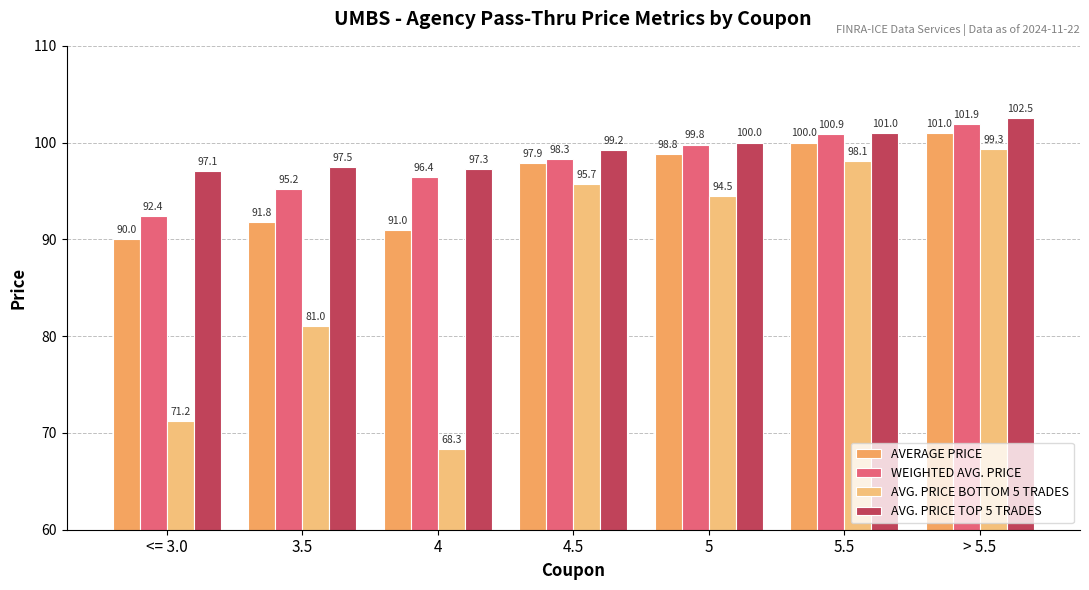

Which has a higher value, 4 or 4.5?

4.5